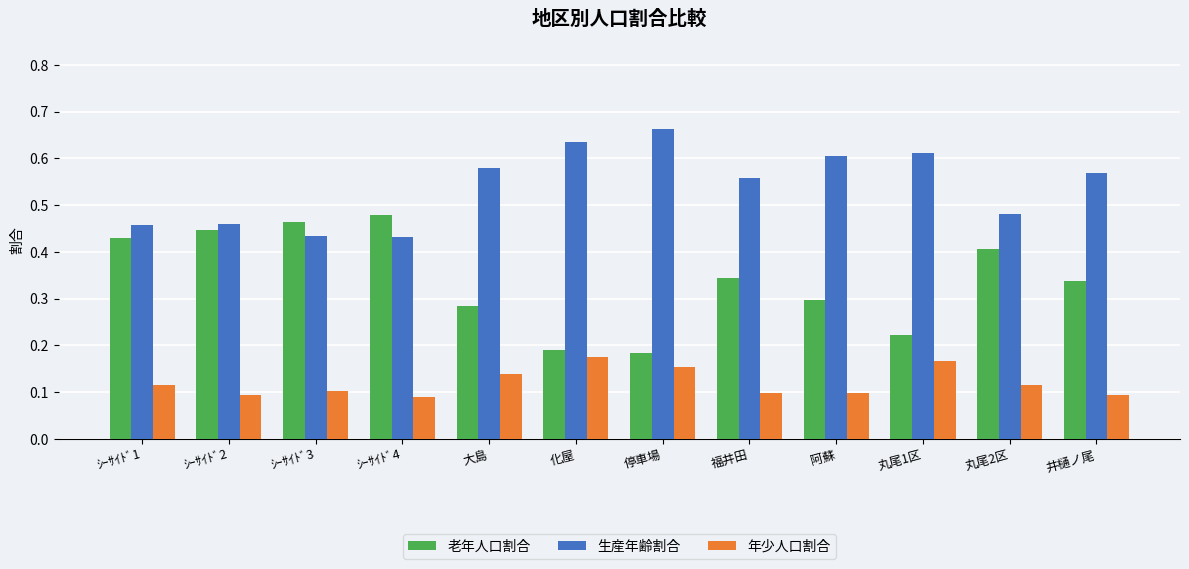

How many 老年人口割合 values are between 0 and 1?

12